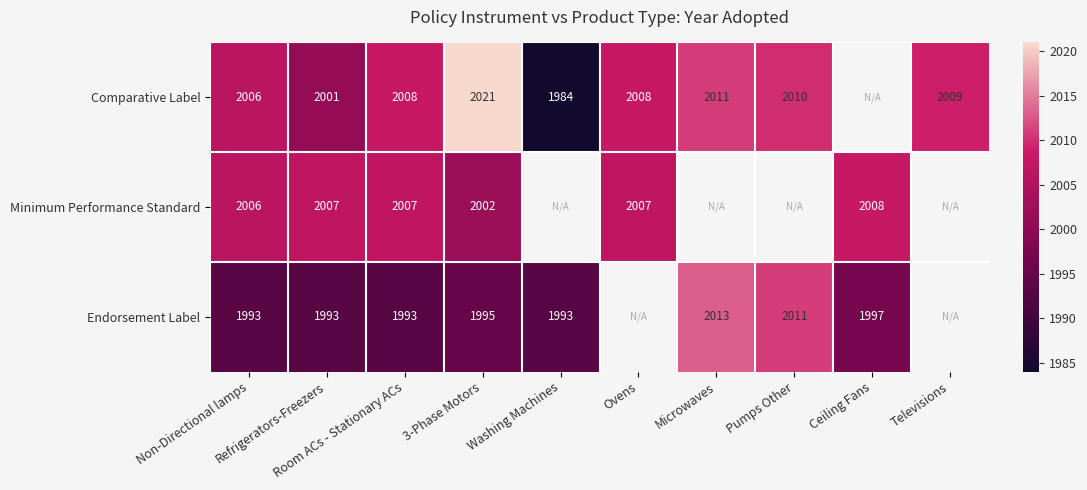

Which has a higher value, 3-Phase Motors or Ceiling Fans?

Ceiling Fans